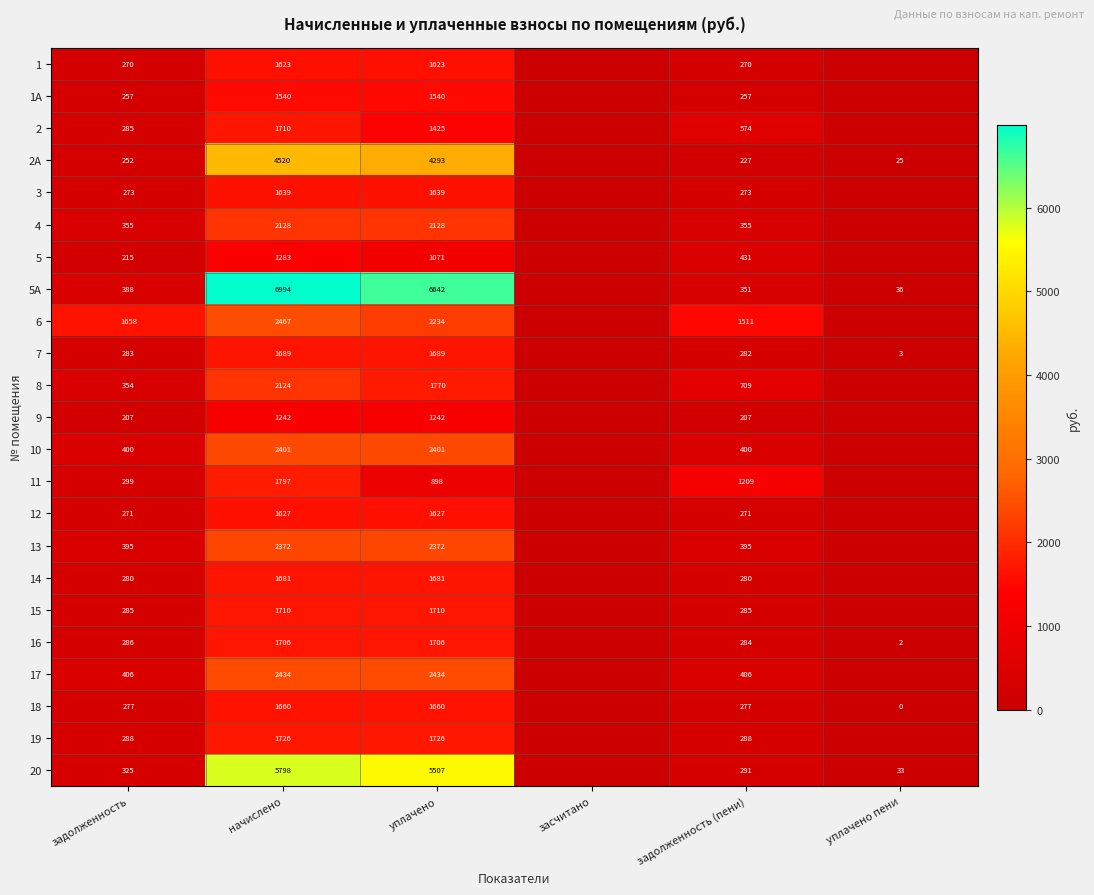

What is the total value across all series at задолженность?

8309